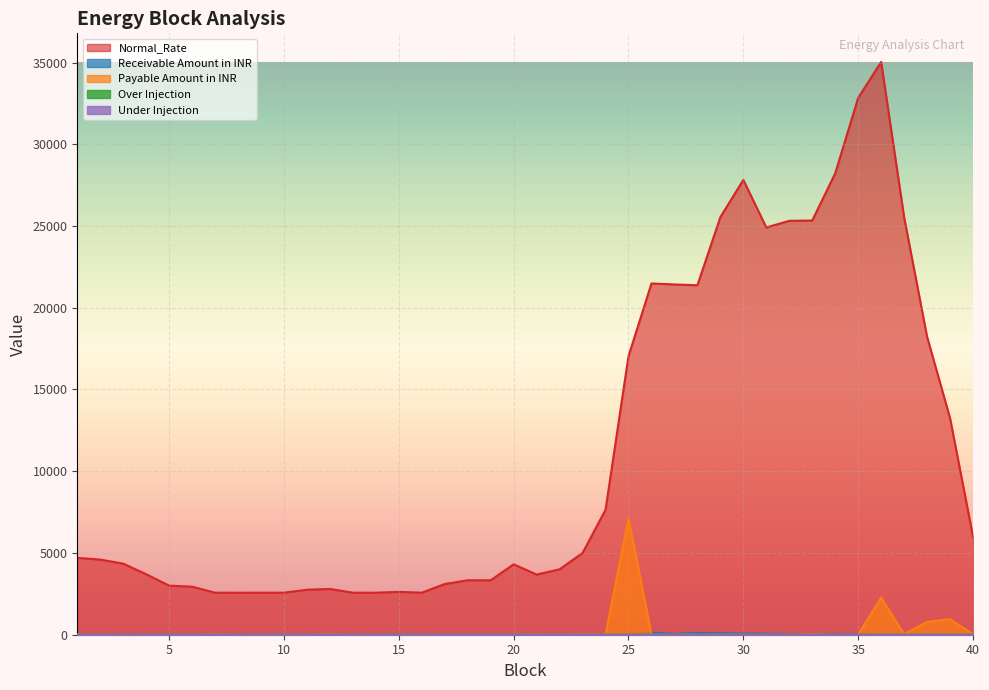

What is the greatest value displayed?

35033.4